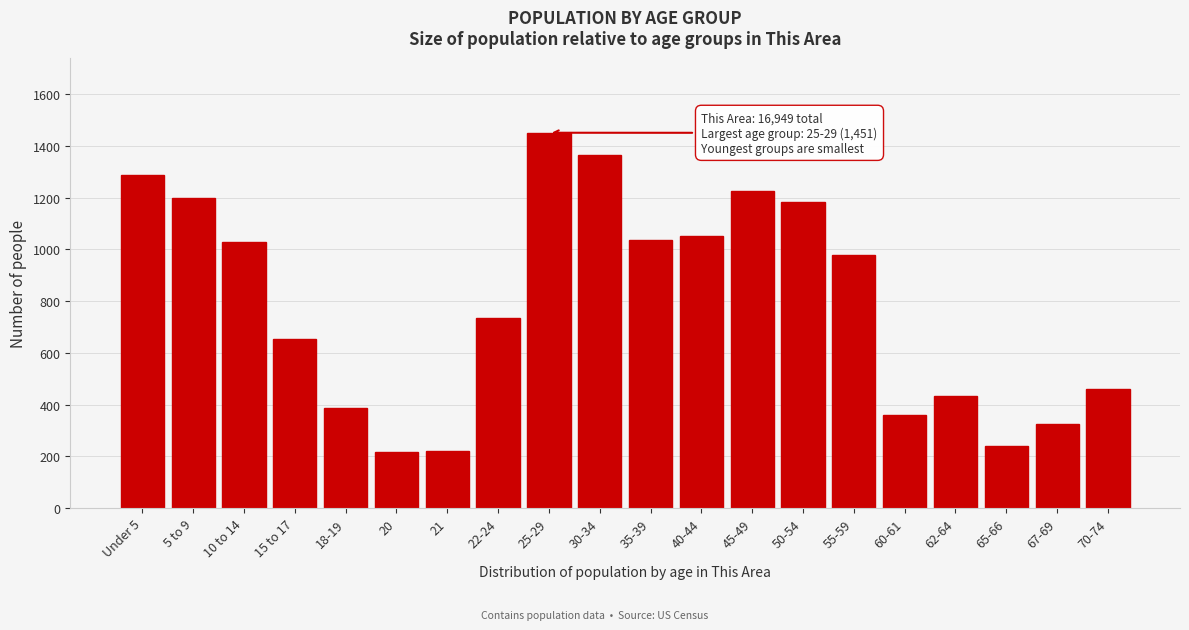

What is the ratio of the value at 22-24 to the value at 15 to 17?

1.1